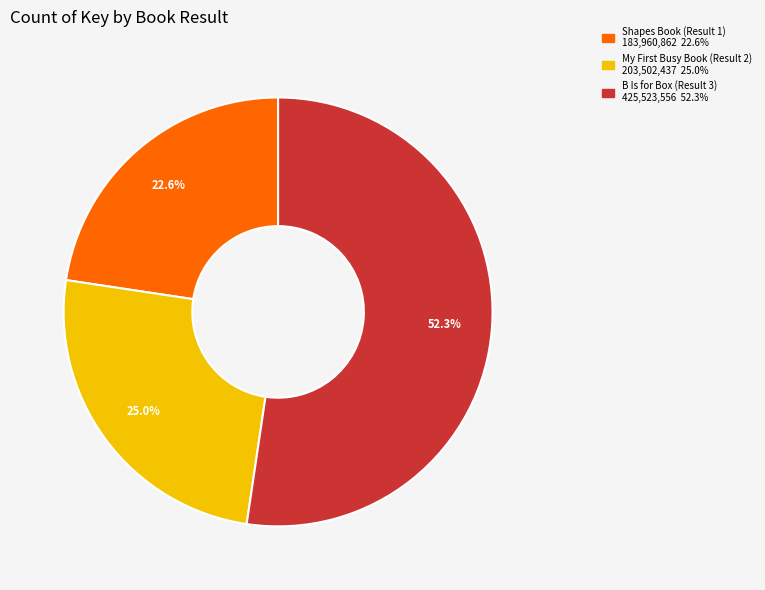

To the nearest percent, what is the difference between the largest and smallest slice percentages?

30%